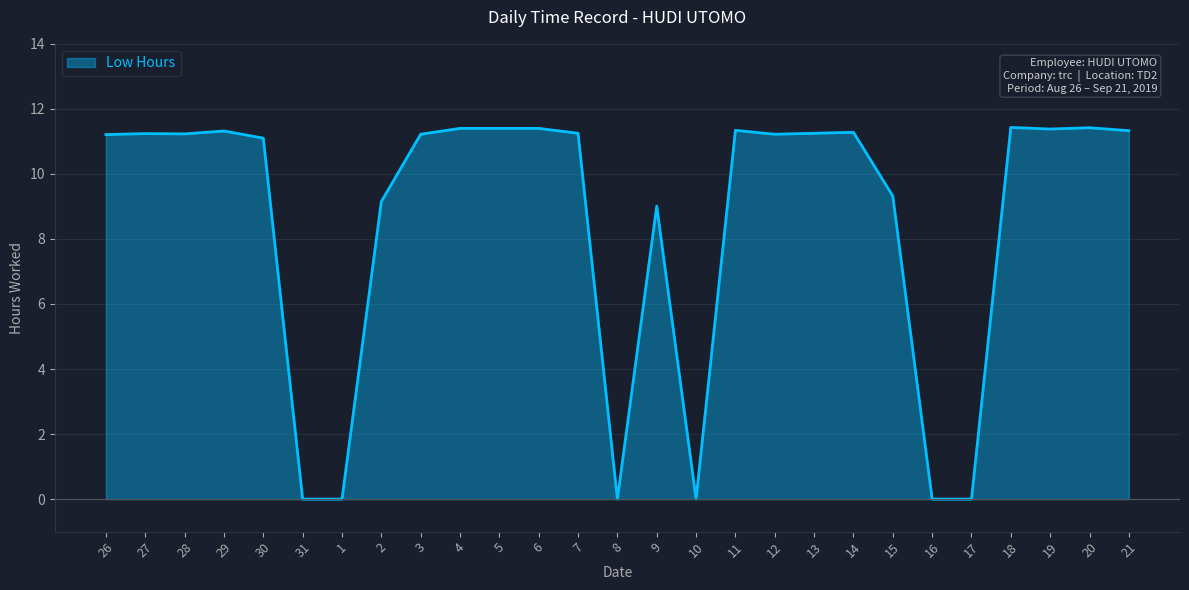

Which has a higher value, 3 or 31?

3